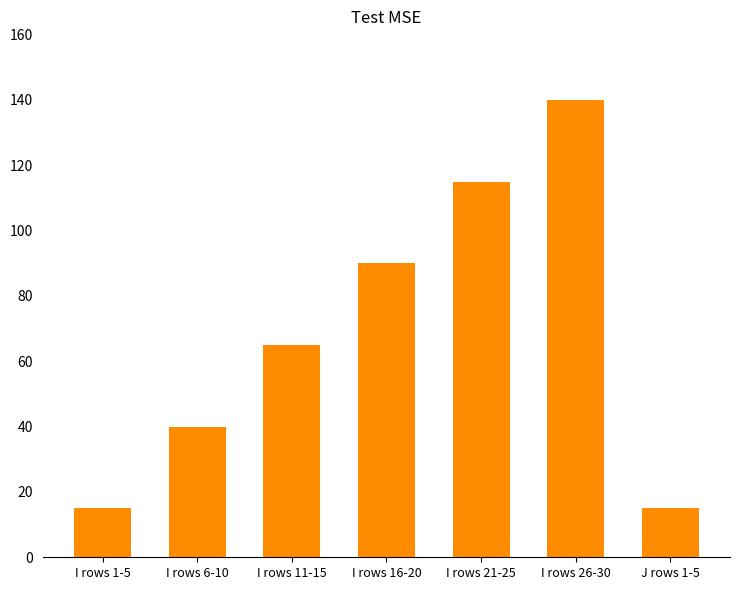

Which has a higher value, I rows 26-30 or I rows 1-5?

I rows 26-30